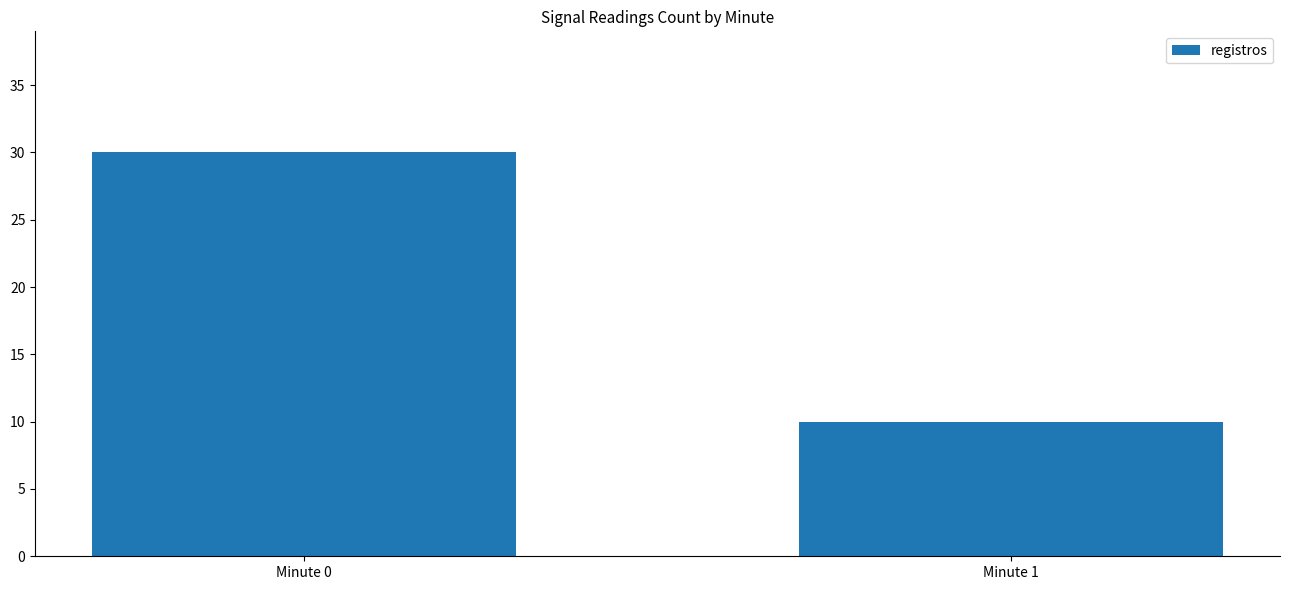

The chart shows a value of 10 at Minute 1. True or false?

True